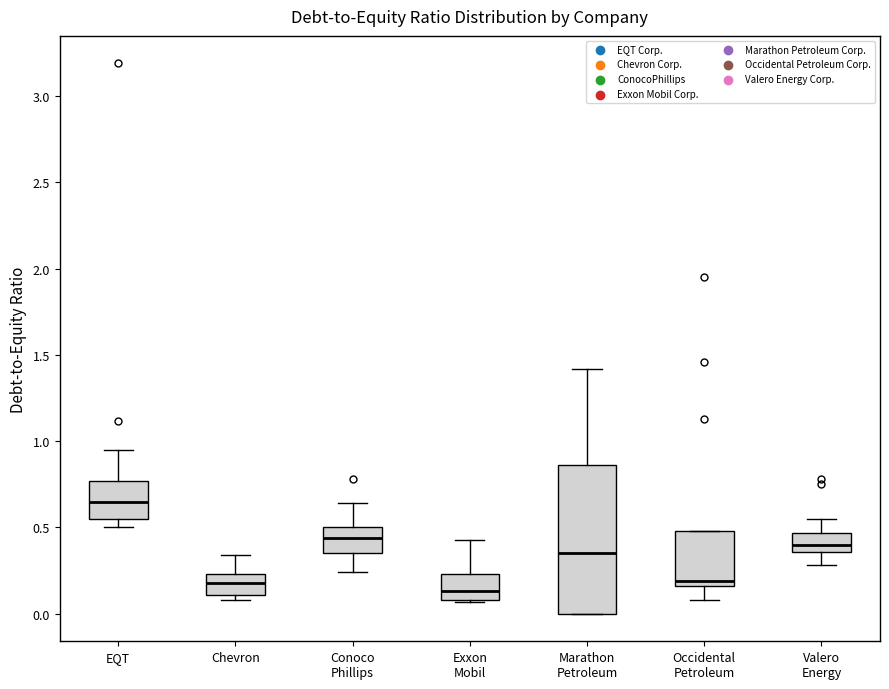

Comparing the boxes themselves (not the whiskers), which one is the tallest?

Marathon Petroleum